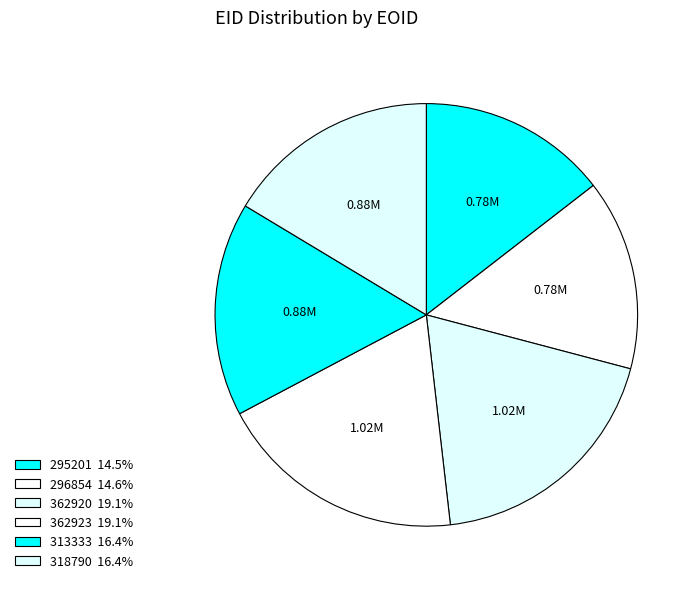

Is 296854 the majority of the pie?

No